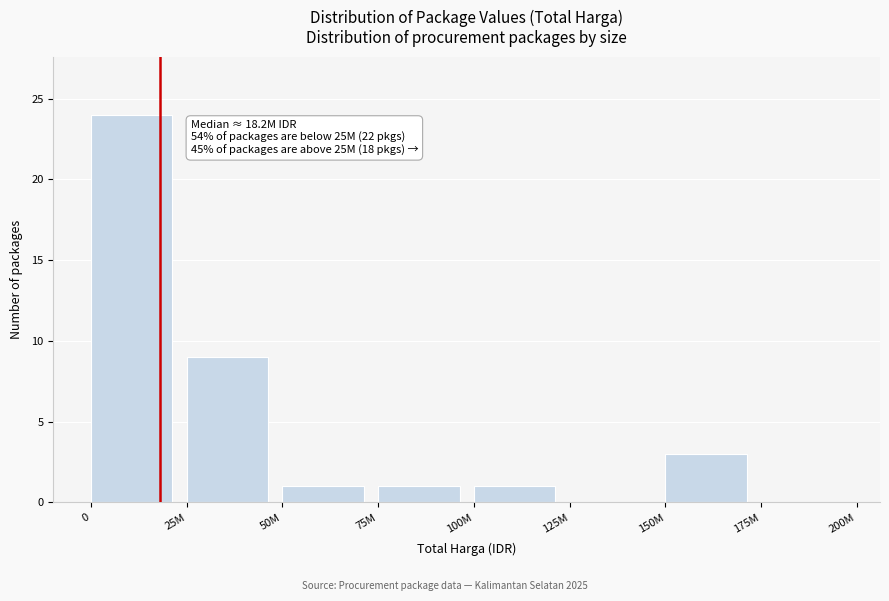

Reading right to left, transcribe all the data shown in this chart.

175M=0	150M=3	125M=0	100M=1	75M=1	50M=1	25M=9	0=24